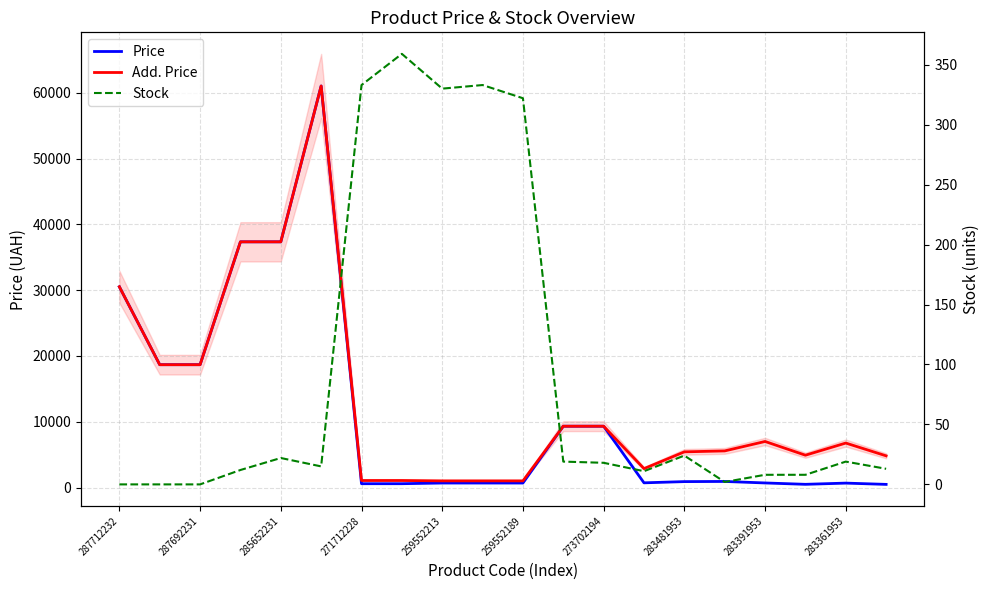

Reading right to left, what are all the values shown in this chart?

Price: 482.1	676.4	491.7	700.4	928.3	904.3	719.6	9321.4	9321.4	689.1	689.1	689.1	586.0	586.0	61024.7	37343.0	37343.0	18671.5	18671.5	30512.3
Add. Price: 4821.4	6764.4	4917.4	7004.3	5569.9	5425.9	2878.5	9321.4	9321.4	1017.8	1017.8	1017.8	1074.5	1074.5	61024.7	37343.0	37343.0	18671.5	18671.5	30512.3
Stock: 13.0	19.0	8.0	8.0	2.0	24.0	11.0	18.0	19.0	322.0	333.0	330.0	359.0	333.0	15.0	22.0	12.0	0.0	0.0	0.0